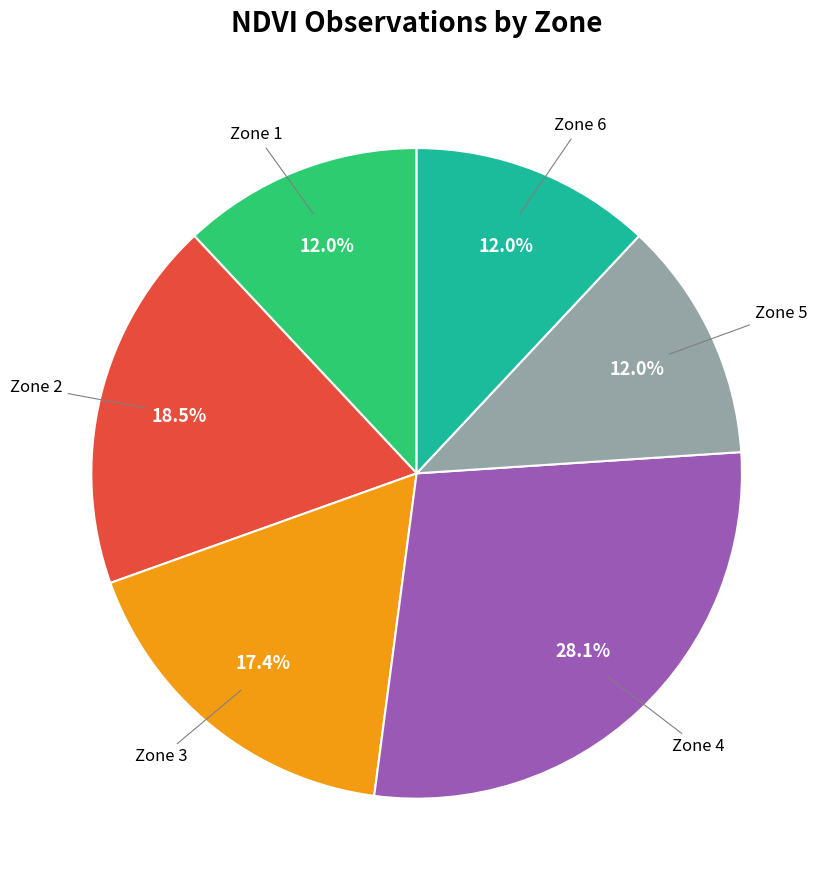

To the nearest percent, what is the combined percentage of Zone 2 and Zone 6?

30%